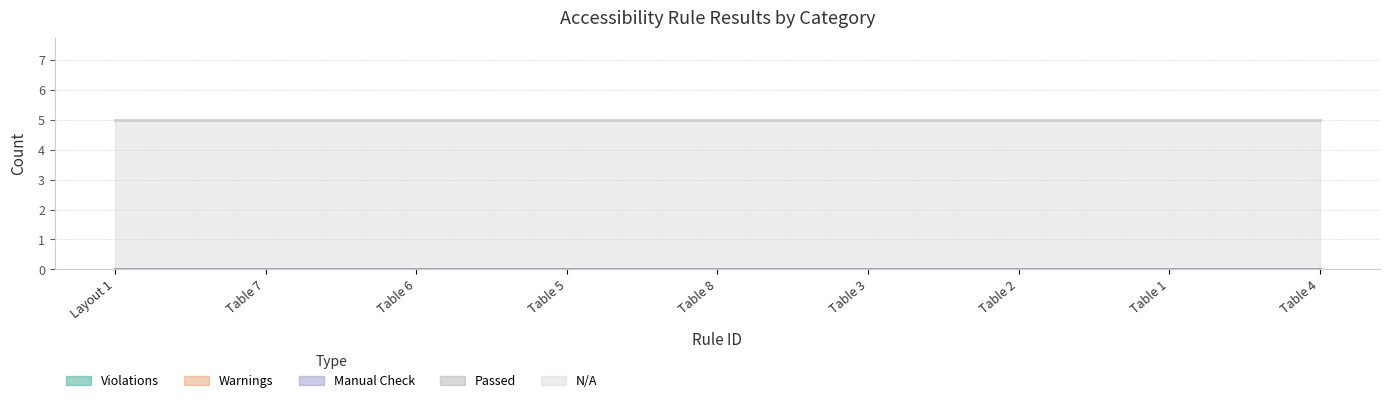

What is the spread (max minus min) of values at Table 8?

5